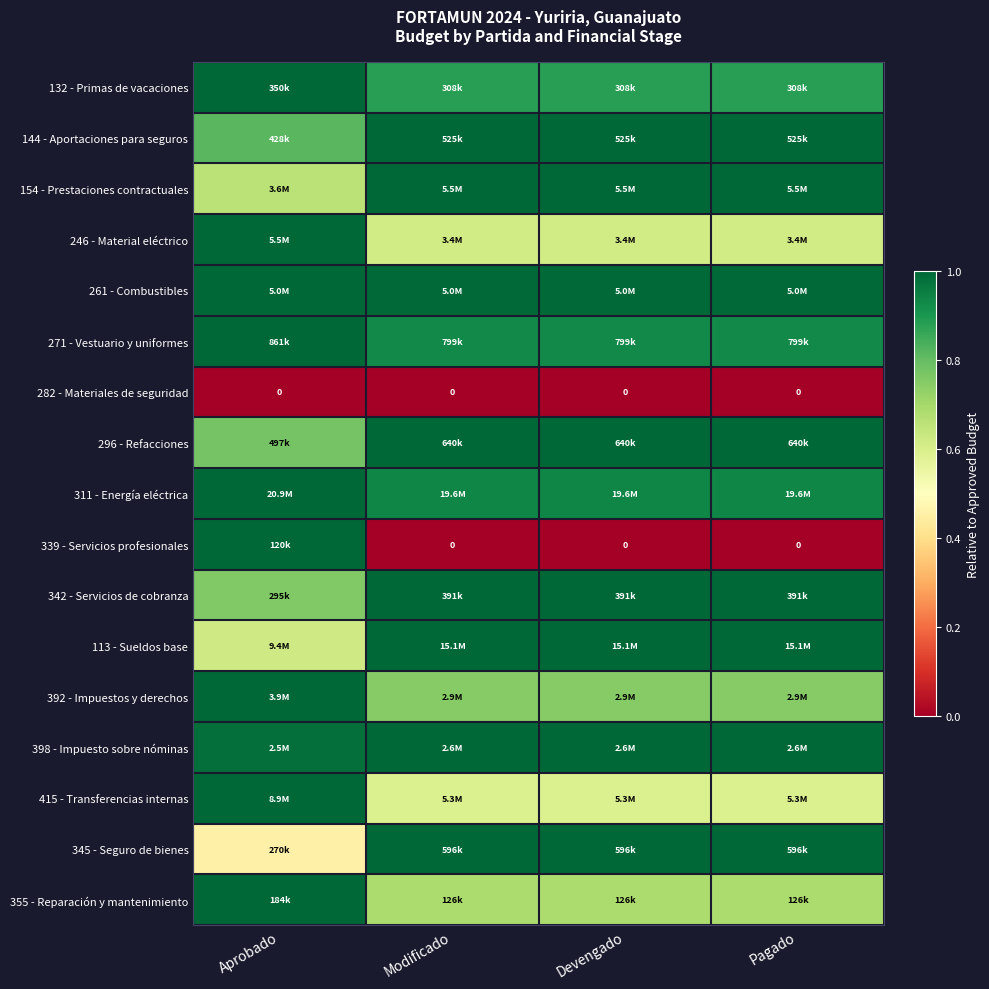

Which has a higher value, Aprobado or Pagado?

Aprobado